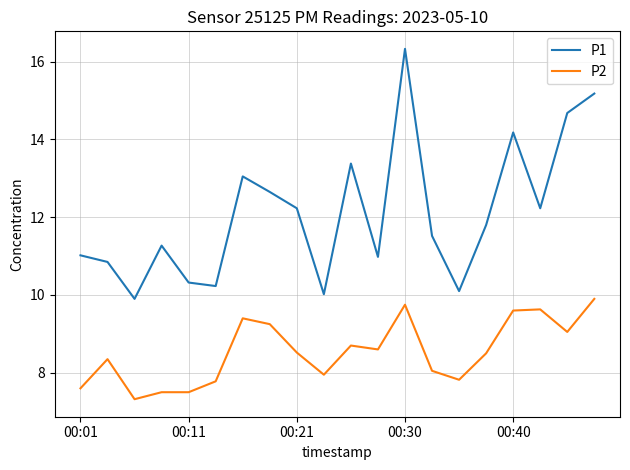

True or false: P1 and P2 cross at least once.

False